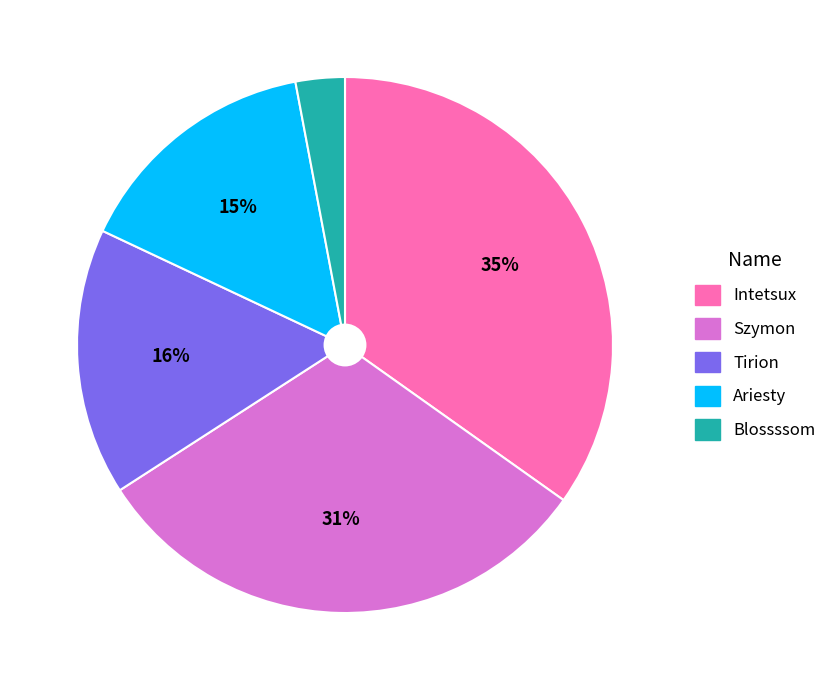

Is there a majority slice in this chart?

No